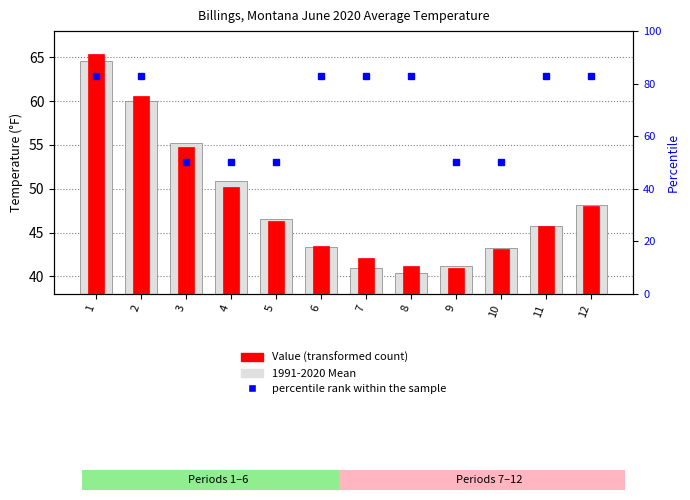

What is the value of the 1991-2020 Mean bar at the 5th from the left?

46.6